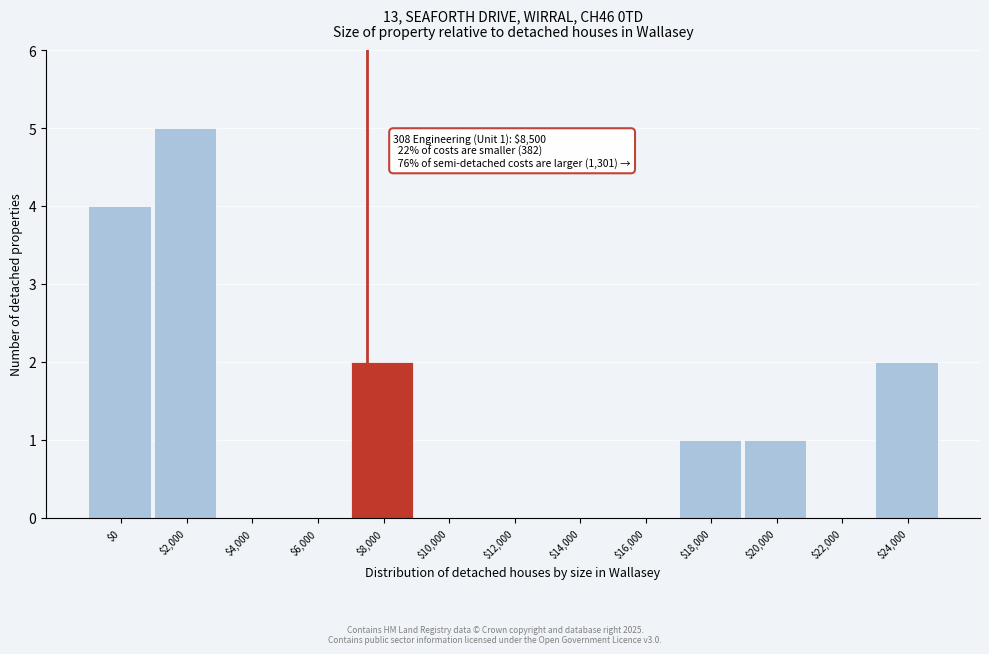

Which category has the highest value across all series?

$2,000